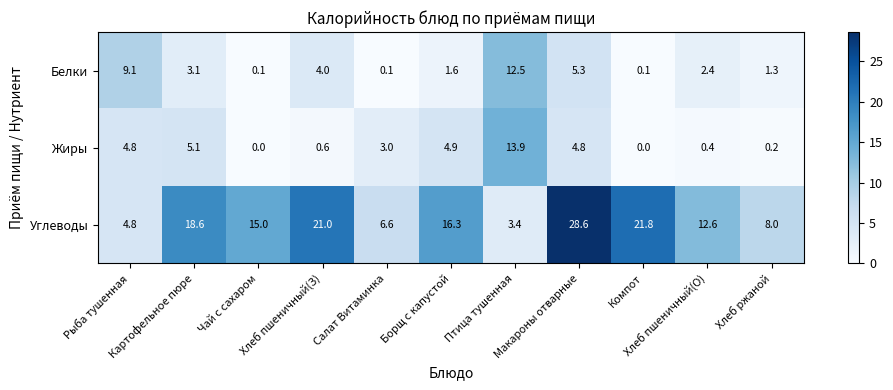

What is the total value across all series at Чай с сахаром?

15.1